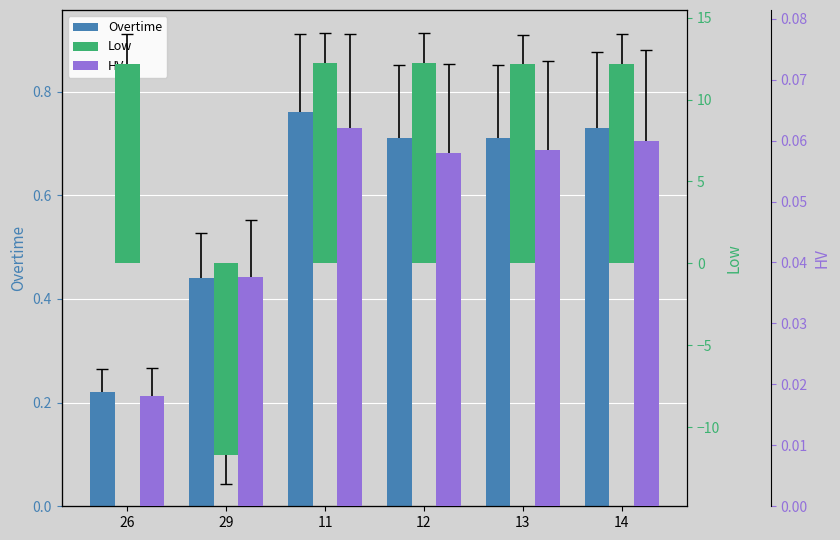

Reading left to right, list all the values displayed in this chart.

Overtime: 26=0.2	29=0.4	11=0.8	12=0.7	13=0.7	14=0.7
Low: 26=12.2	29=-11.7	11=12.2	12=12.2	13=12.1	14=12.2
HV: 26=0.0	29=0.0	11=0.1	12=0.1	13=0.1	14=0.1